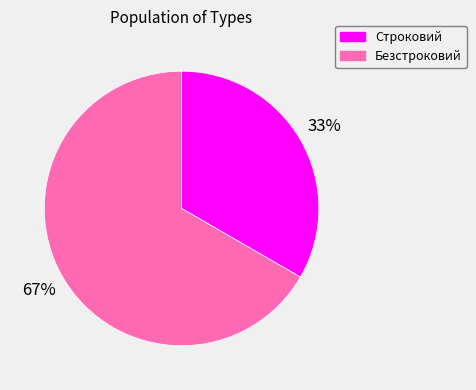

Which slice represents more than half of the pie?

Безстроковий